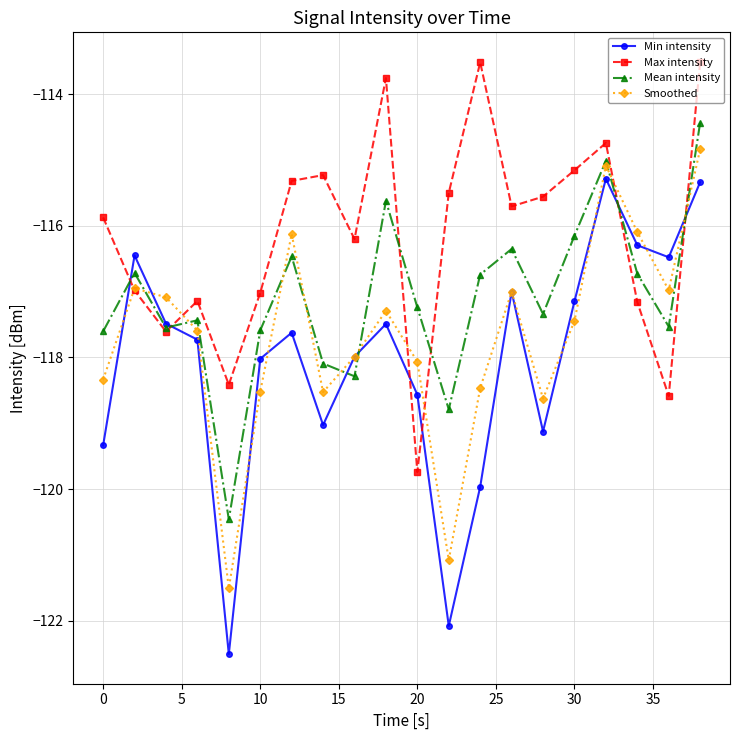

Does the chart have visible grid lines?

Yes